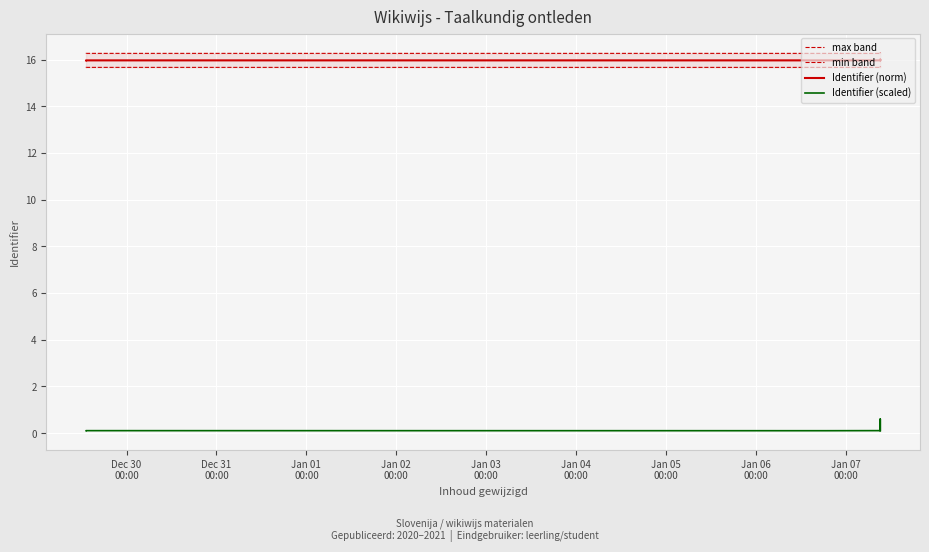

True or false: min band has more than 0 points higher than both neighbors.

True